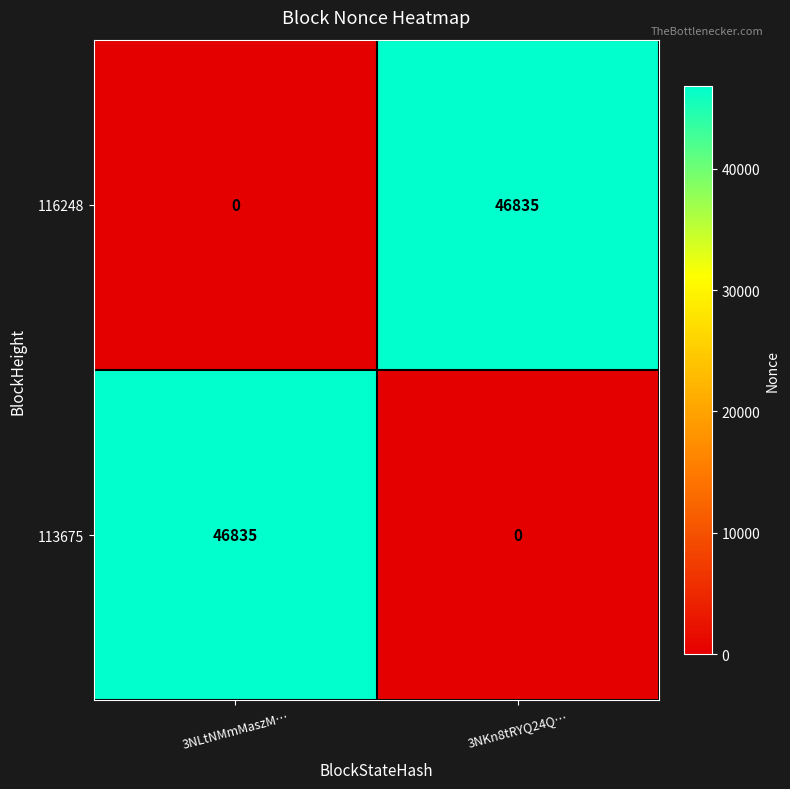

Reading left to right, extract all data points from this chart.

116248: 3NLtNMmMaszM…=0	3NKn8tRYQ24Q…=46835
113675: 3NLtNMmMaszM…=46835	3NKn8tRYQ24Q…=0